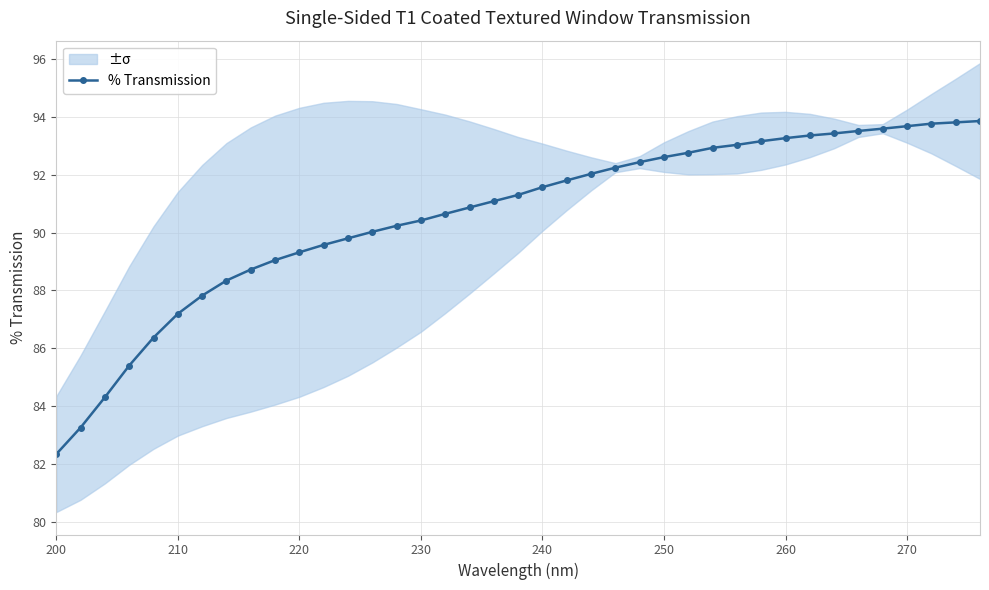

What is the lowest value of the % Transmission series?

82.3